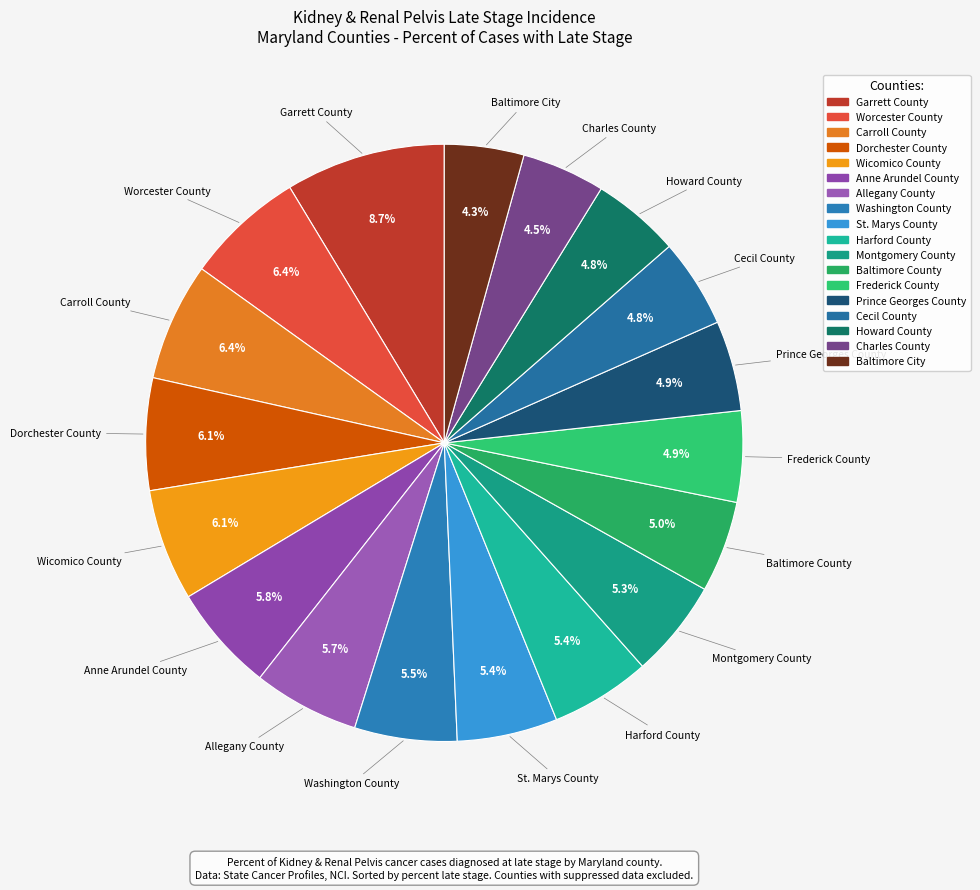

Is Wicomico County the majority of the pie?

No